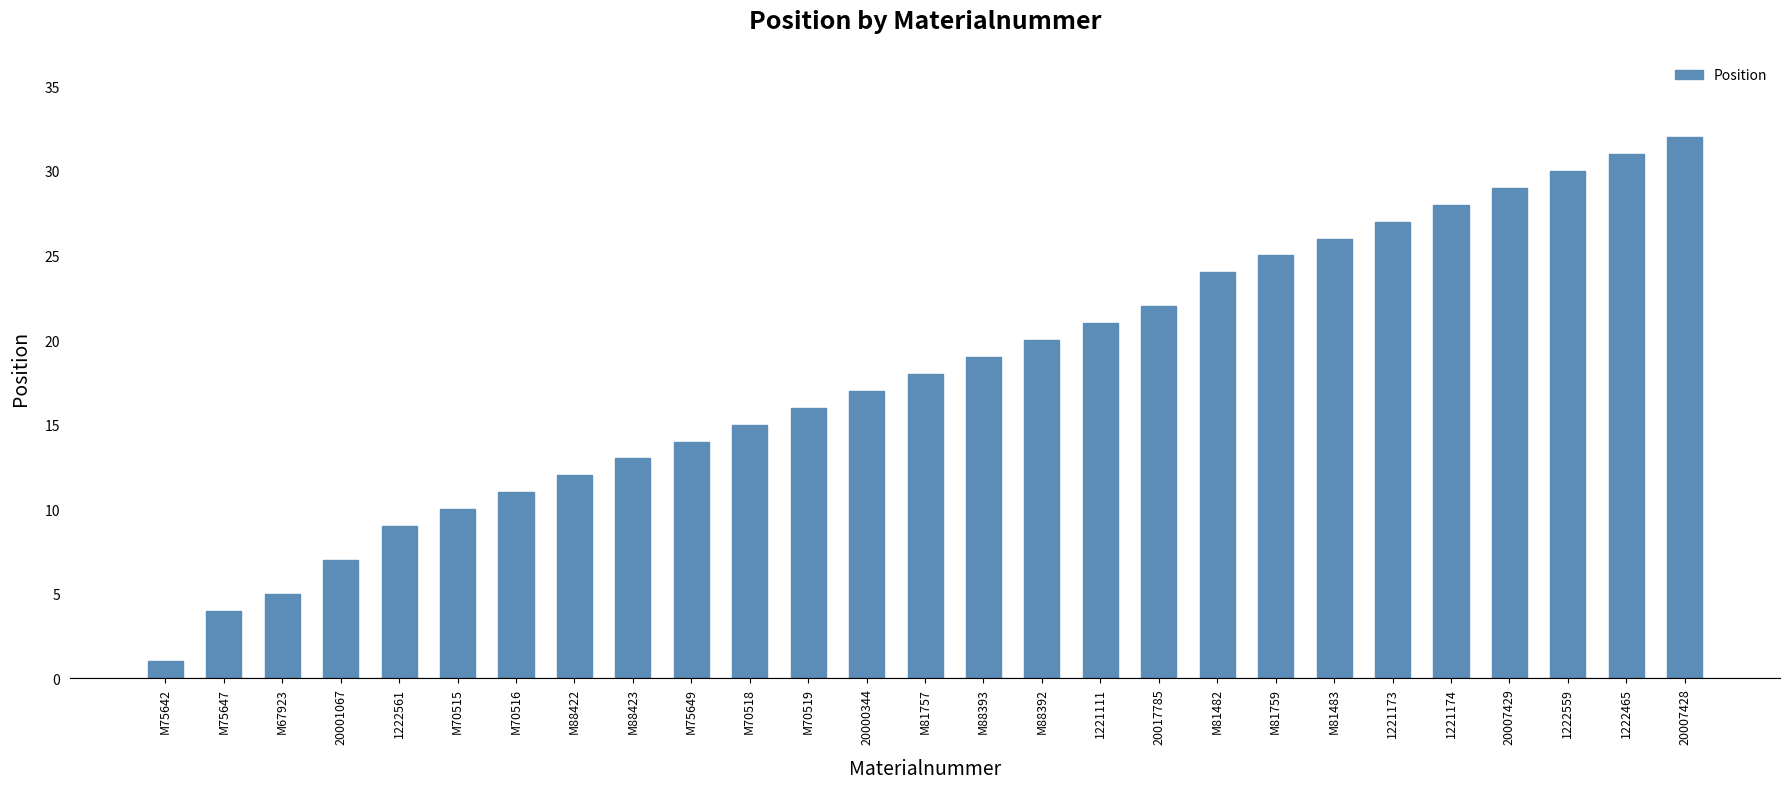

What is the average value?

18